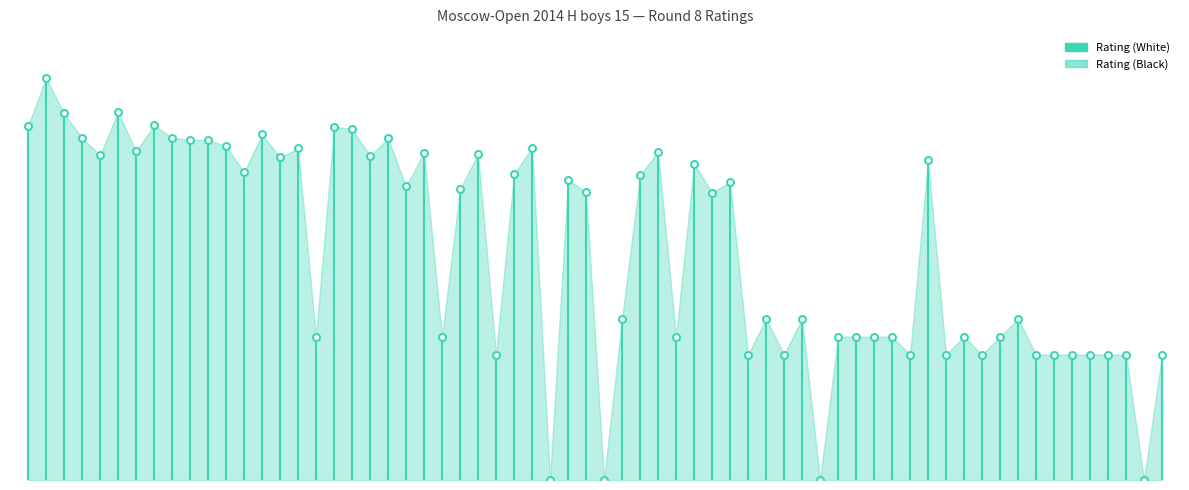

What are all the series names shown in the legend?

Rating (White), Rating (Black)